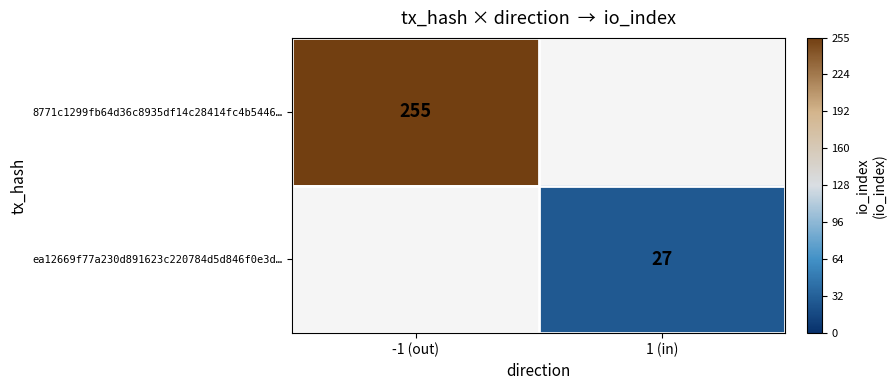

True or false: 8771c1299fb64d36c8935df14c28414fc4b5446… has a value of 381 at -1 (out).

False